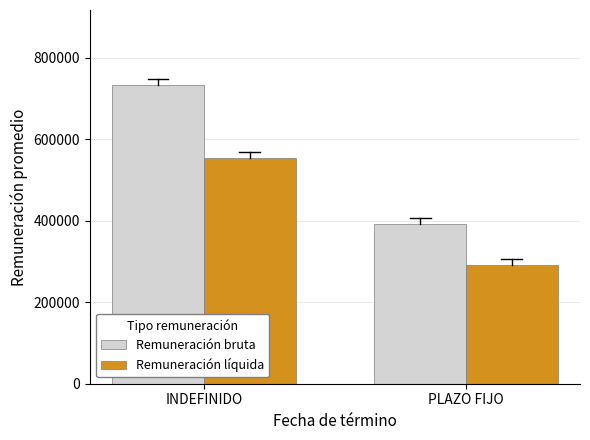

At which category is the sum across all series the highest?

INDEFINIDO